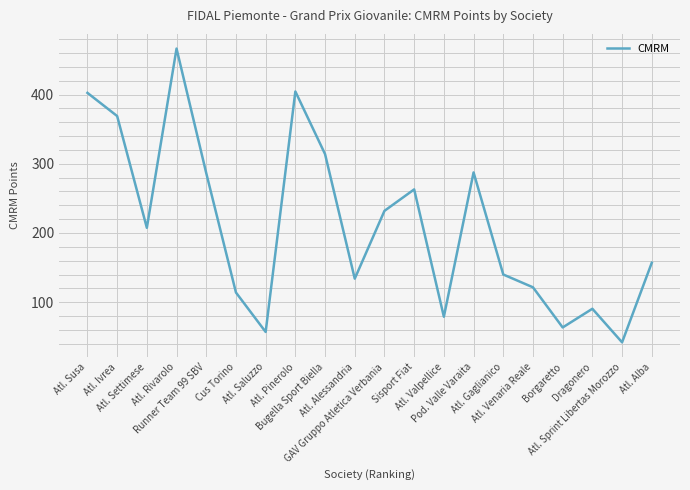

What is the difference between the maximum and minimum values?

424.5